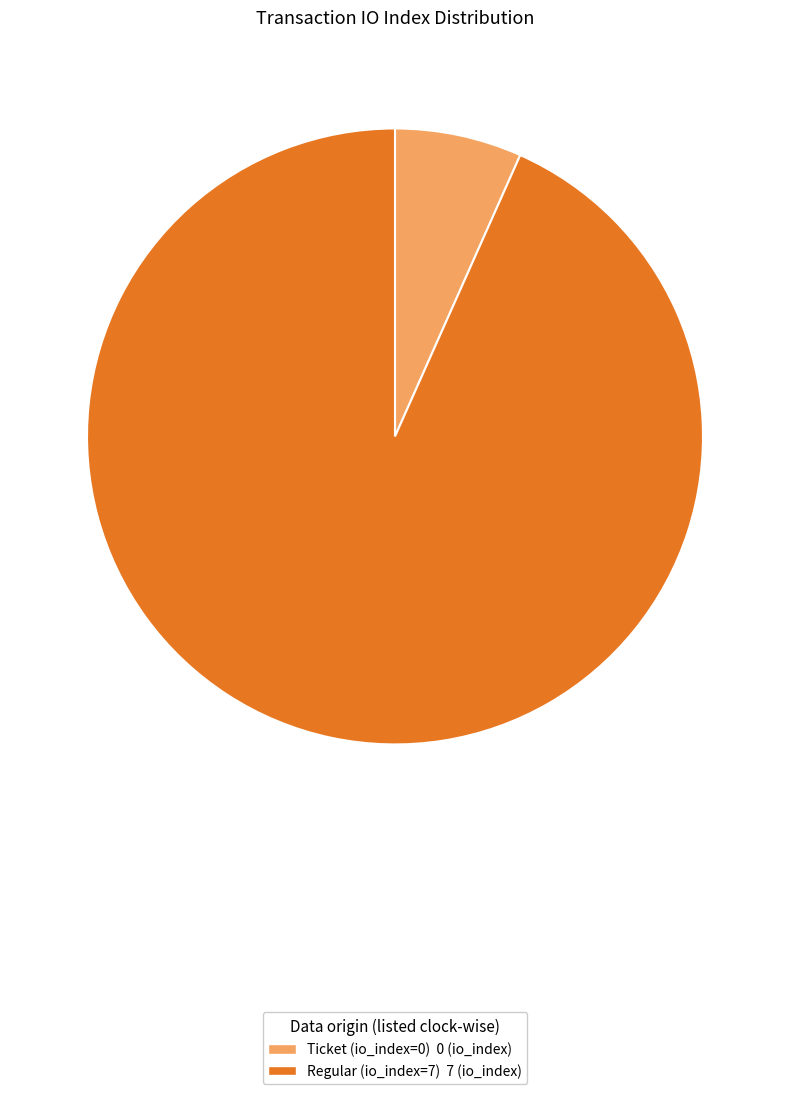

Is the sum of Regular (io_index=7) and Ticket (io_index=0) greater than half?

Yes